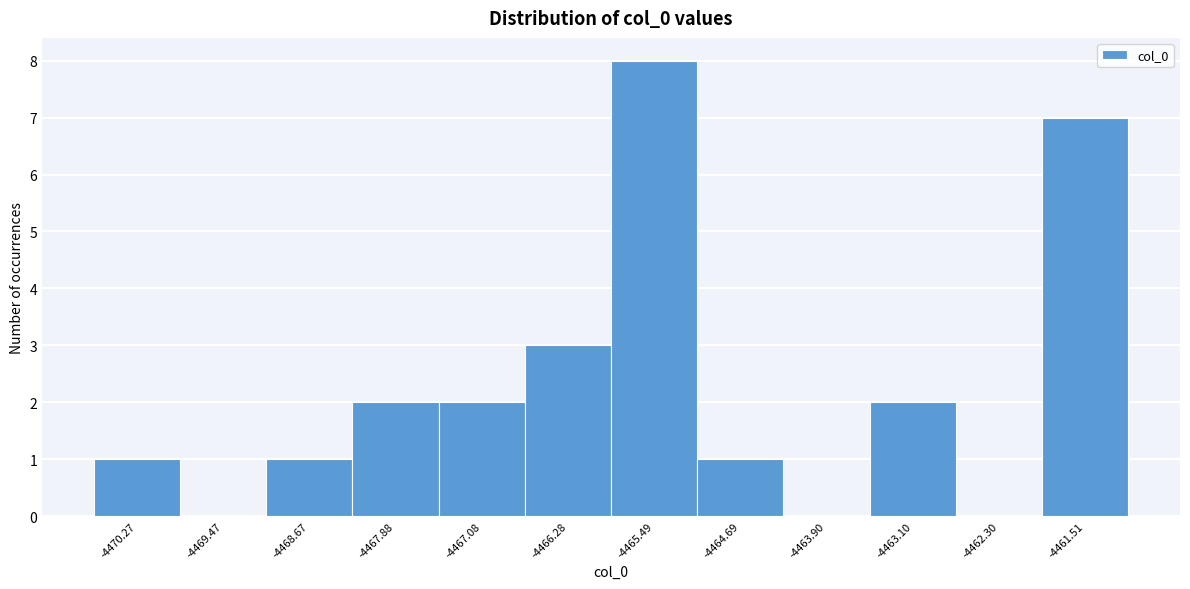

Reading left to right, transcribe this chart: for each bar, give the range it covers on the x-axis and its height. Neither the bar edges nor the heights are printed on the chart, so give them approximately, as read against the axes.

-4470.7 to -4469.9: 1
-4469.9 to -4469.1: 0
-4469.1 to -4468.3: 1
-4468.3 to -4467.5: 2
-4467.5 to -4466.7: 2
-4466.7 to -4465.9: 3
-4465.9 to -4465.1: 8
-4465.1 to -4464.3: 1
-4464.3 to -4463.5: 0
-4463.5 to -4462.7: 2
-4462.7 to -4461.9: 0
-4461.9 to -4461.1: 7